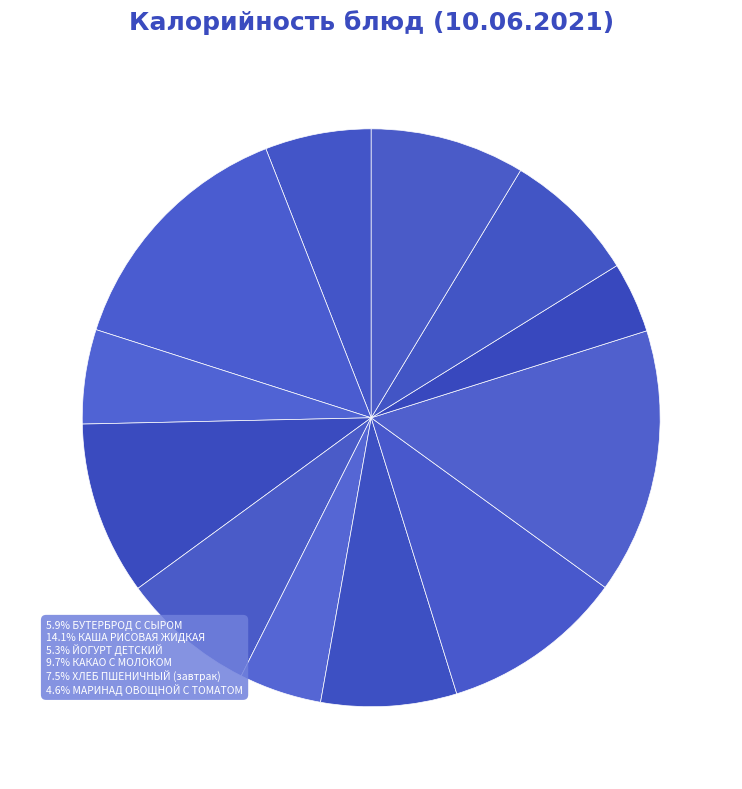

How many segments does this pie chart have?

12